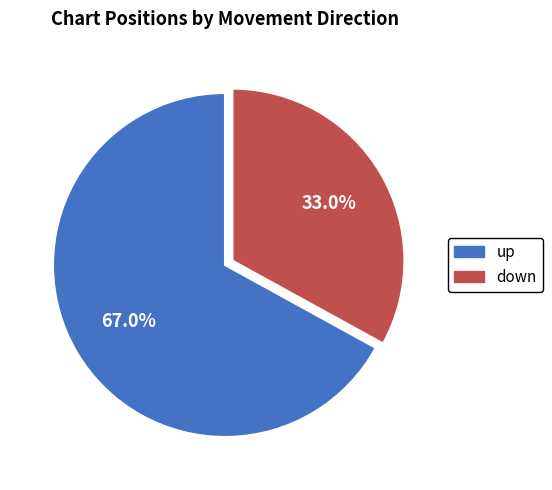

To the nearest percent, what is the combined percentage of down and up?

100%